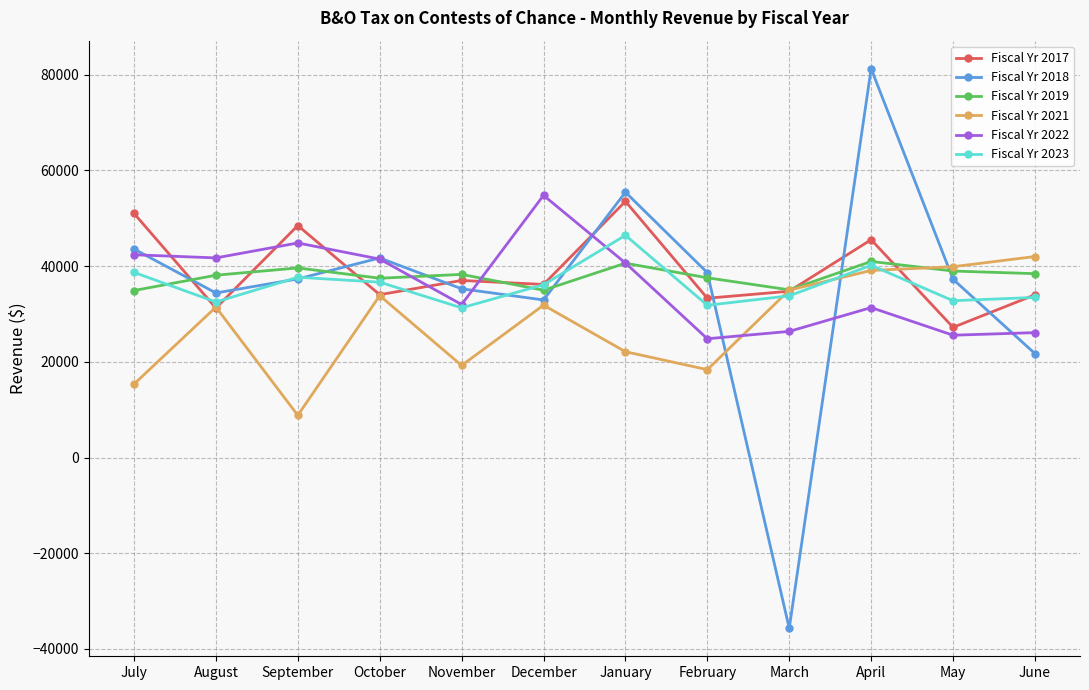

What is the label of the 1st point from the right?

June